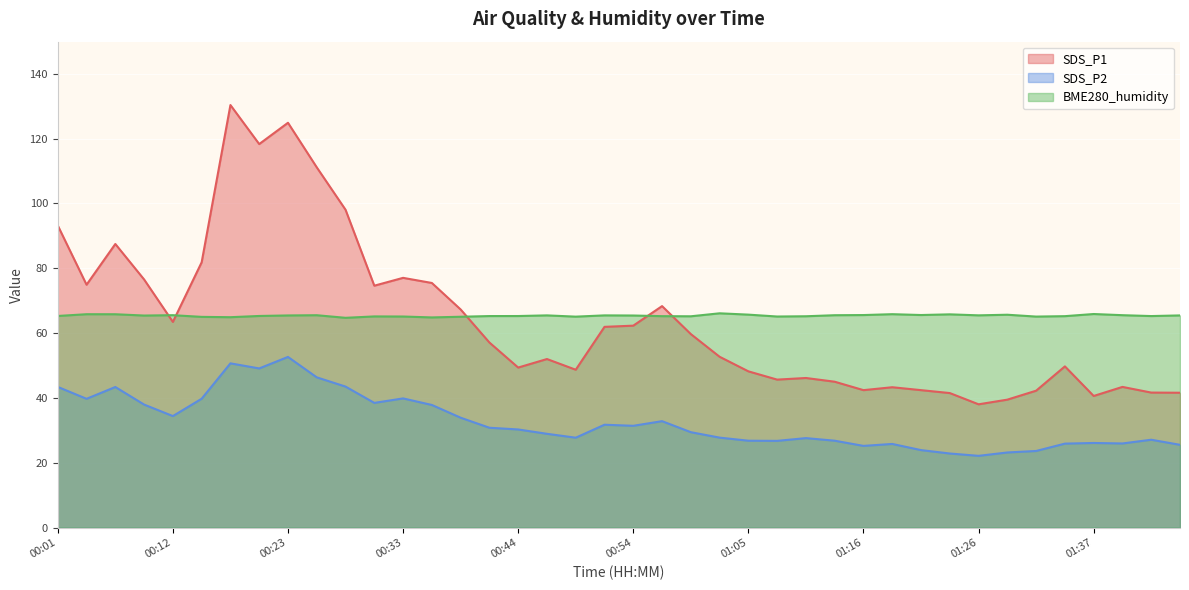

How many lines are shown in the chart?

3